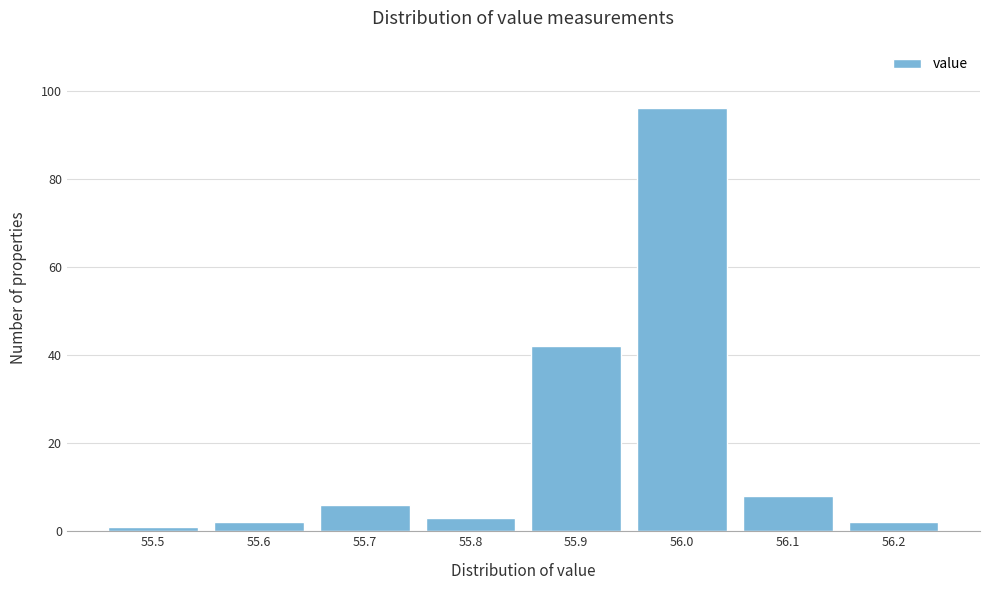

Reading left to right, extract all data points from this chart.

55.5=1	55.6=2	55.7=6	55.8=3	55.9=42	56.0=96	56.1=8	56.2=2